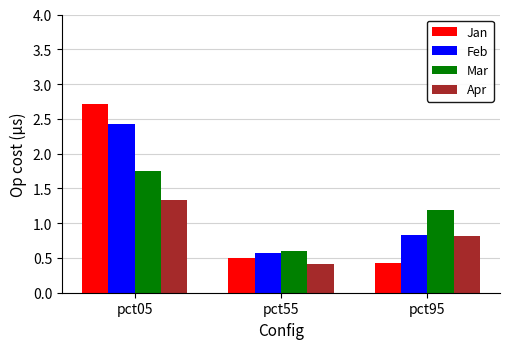

How many bars are there in each group?

4